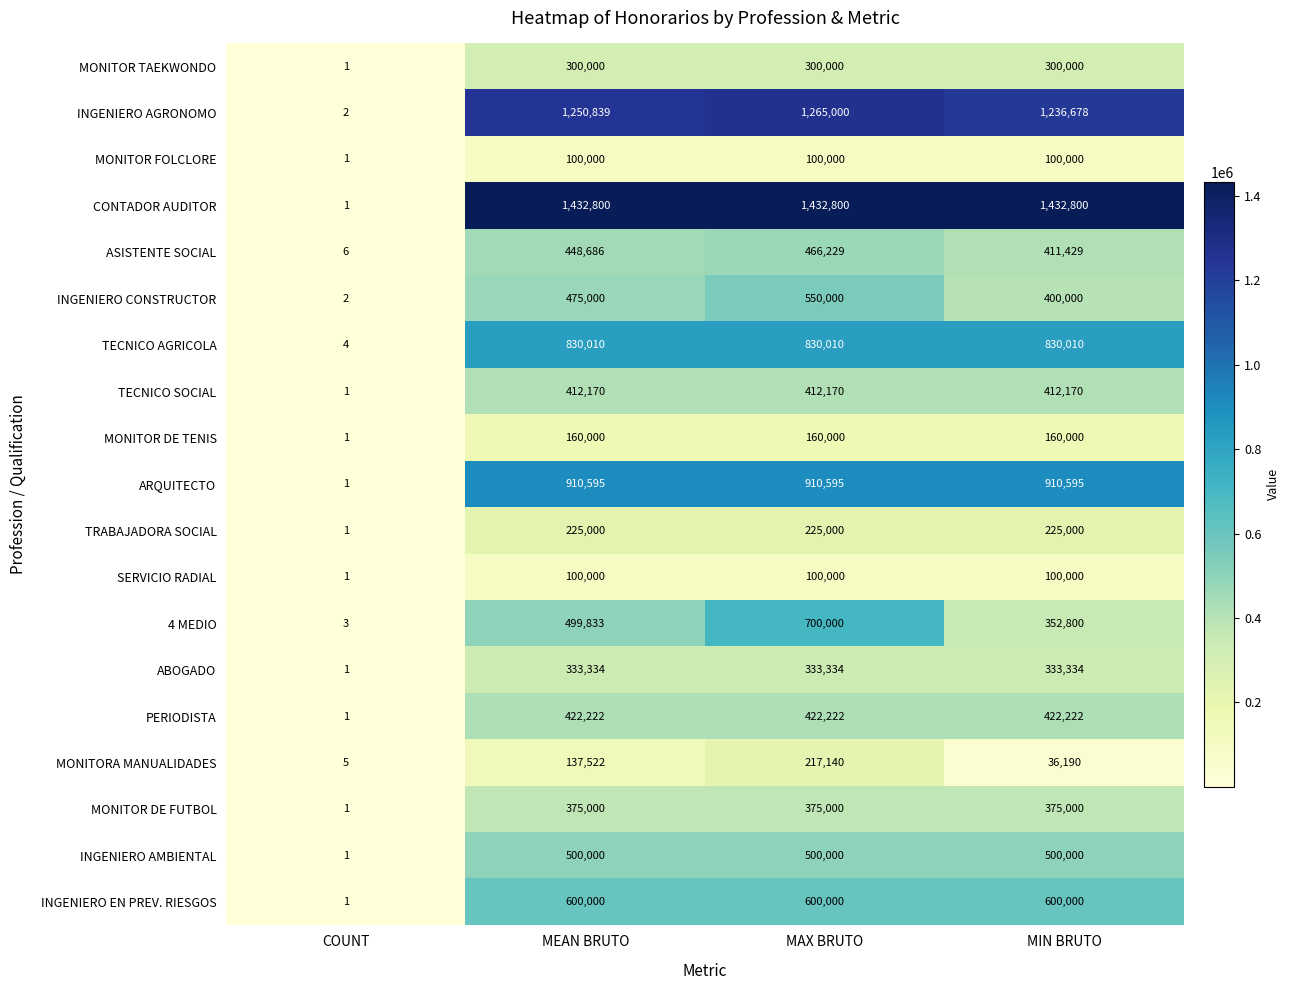

Which series has the largest range (max minus min)?

CONTADOR AUDITOR